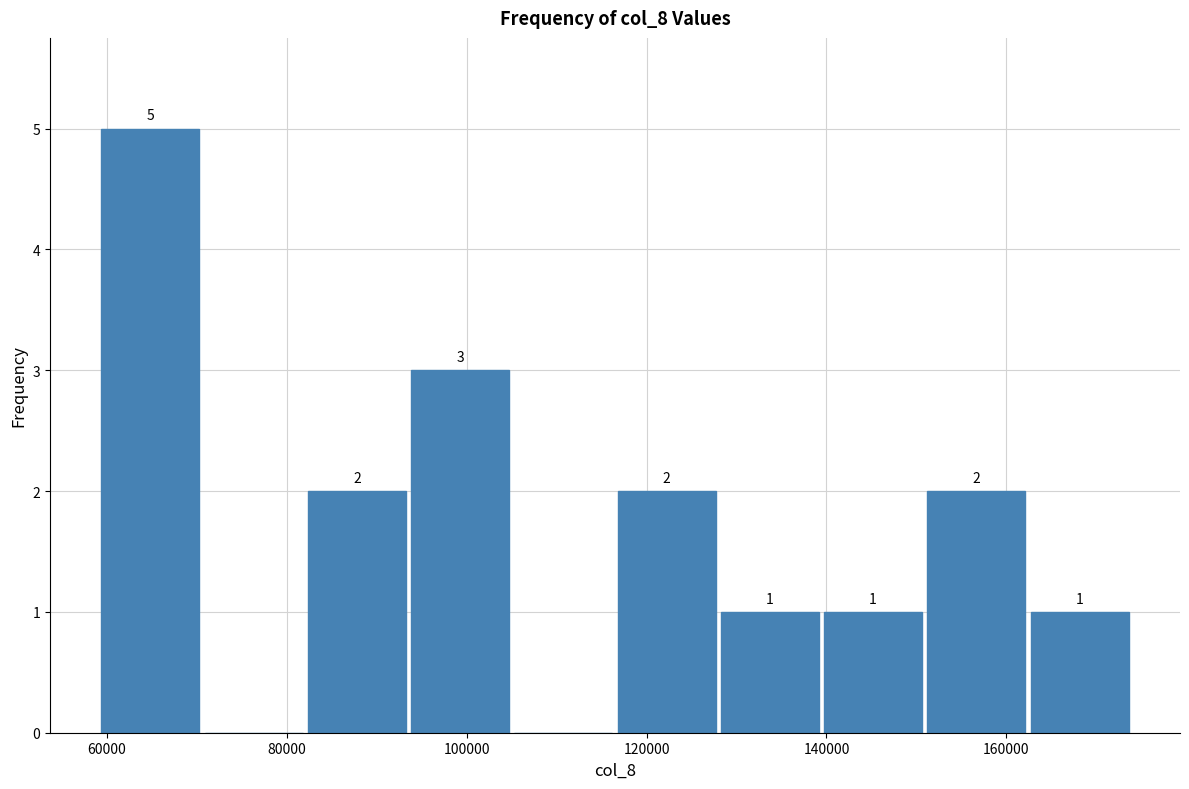

Which range on the x-axis has the tallest bar?

60000 to 70000